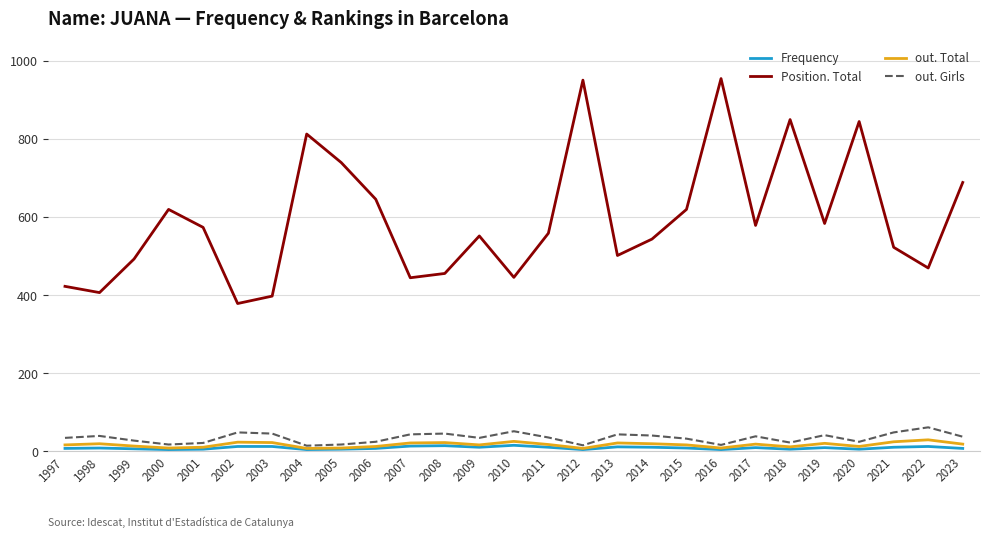

At which label is Position. Total closest to 666?

2006